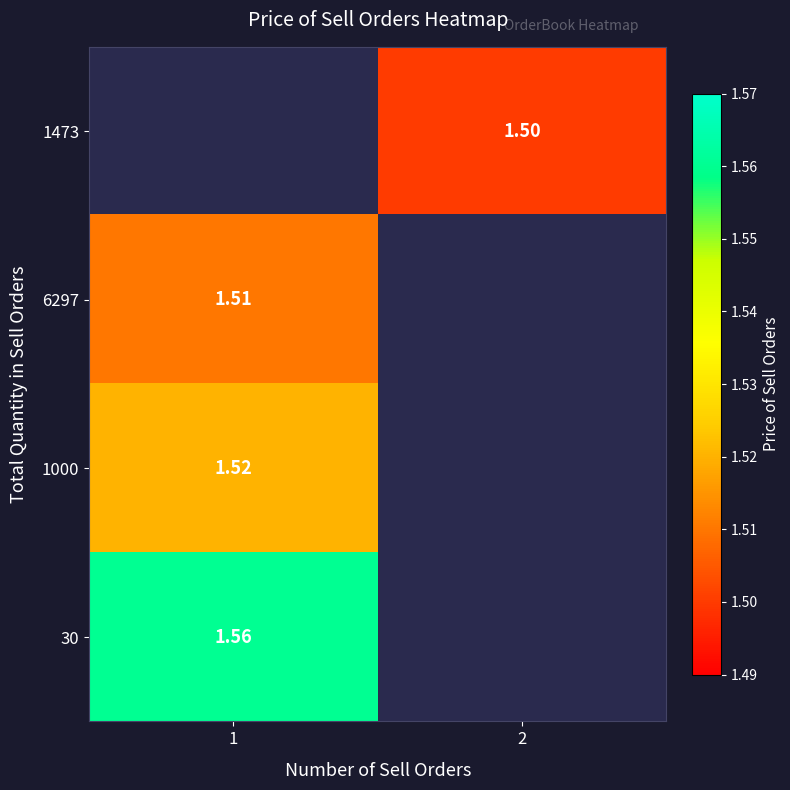

List the series in order of their overall mean, lowest first.

1473, 6297, 1000, 30